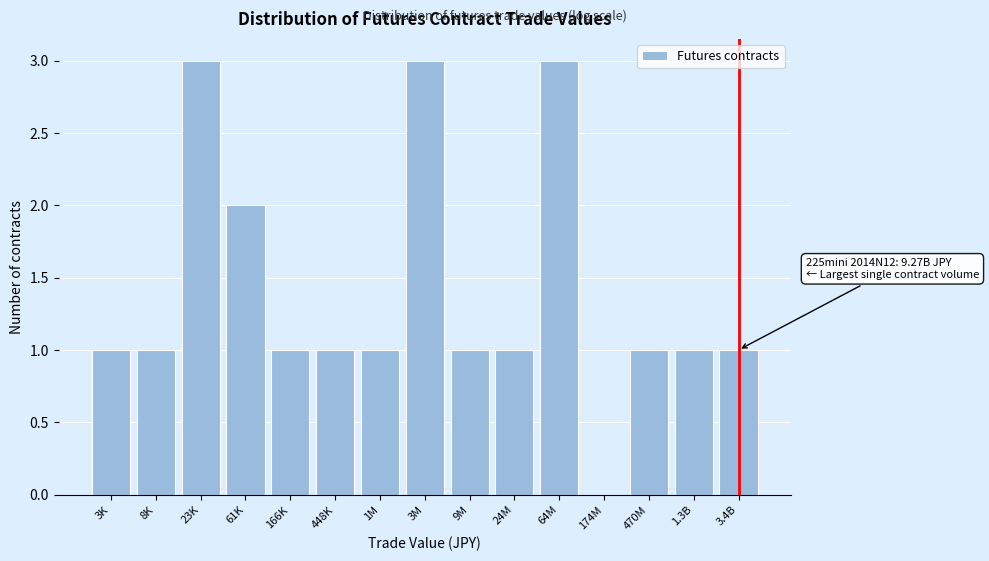

Reading left to right, what are all the values shown in this chart?

3K=1	8K=1	23K=3	61K=2	166K=1	448K=1	1M=1	3M=3	9M=1	24M=1	64M=3	174M=0	470M=1	1.3B=1	3.4B=1